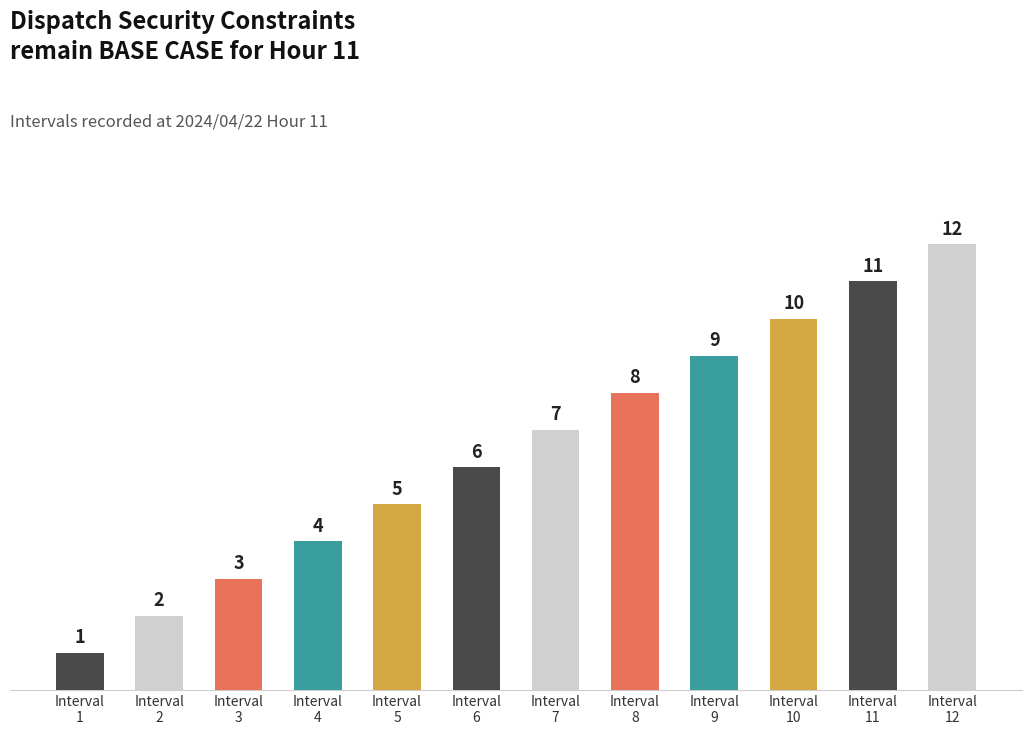

Count the number of categories in the chart.

12